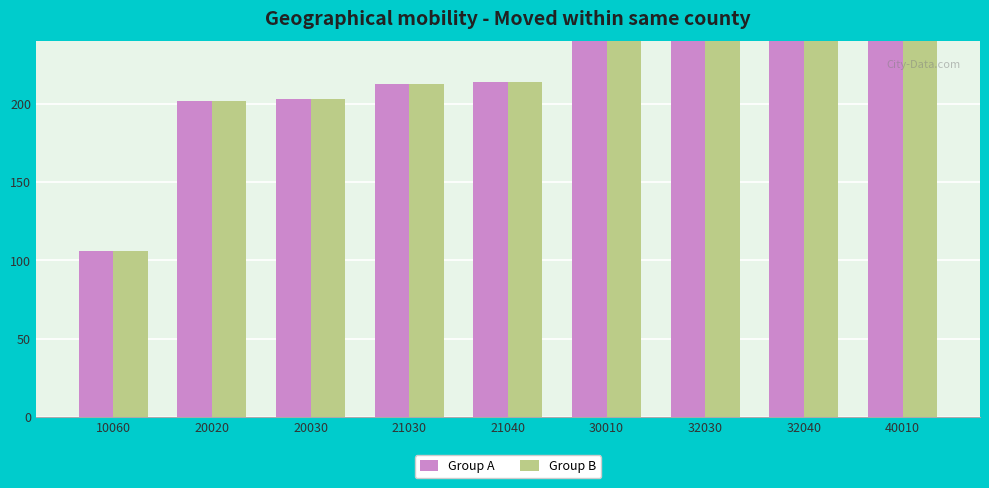

What is the value of the Group B bar at the 2nd from the left?

202